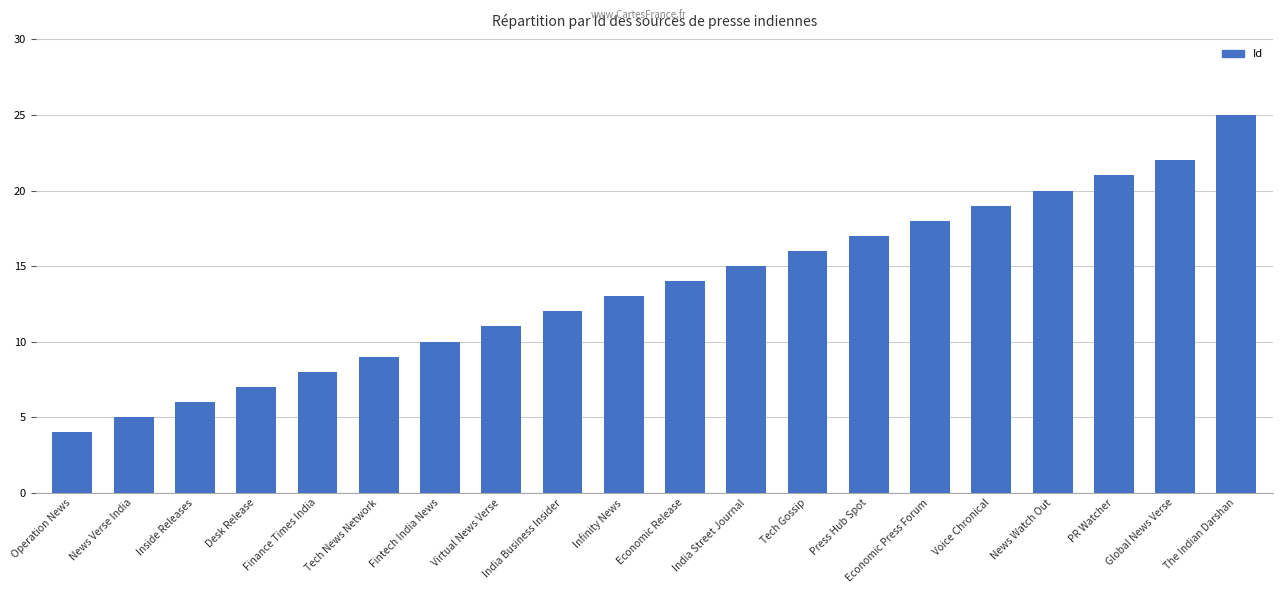

Reading right to left, extract all data points from this chart.

25	22	21	20	19	18	17	16	15	14	13	12	11	10	9	8	7	6	5	4